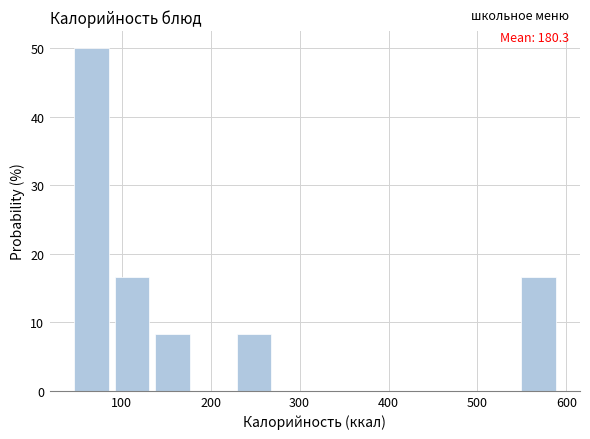

Which range on the x-axis has the tallest bar?

50 to 90